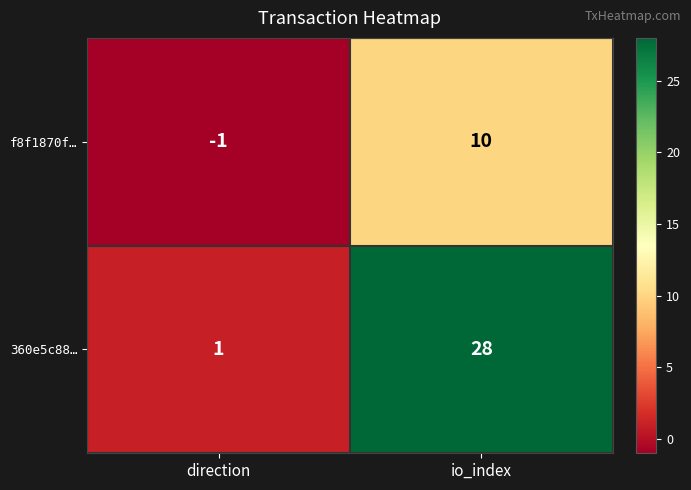

At how many categories does at least one series exceed 4?

1